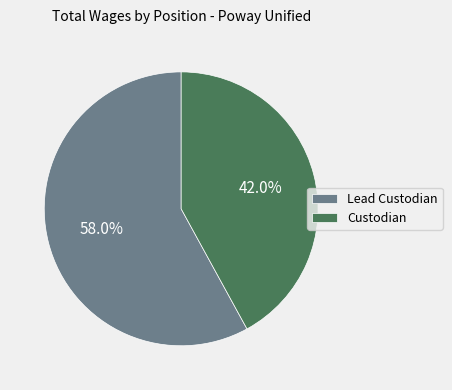

Which has a higher value, Lead Custodian or Custodian?

Lead Custodian